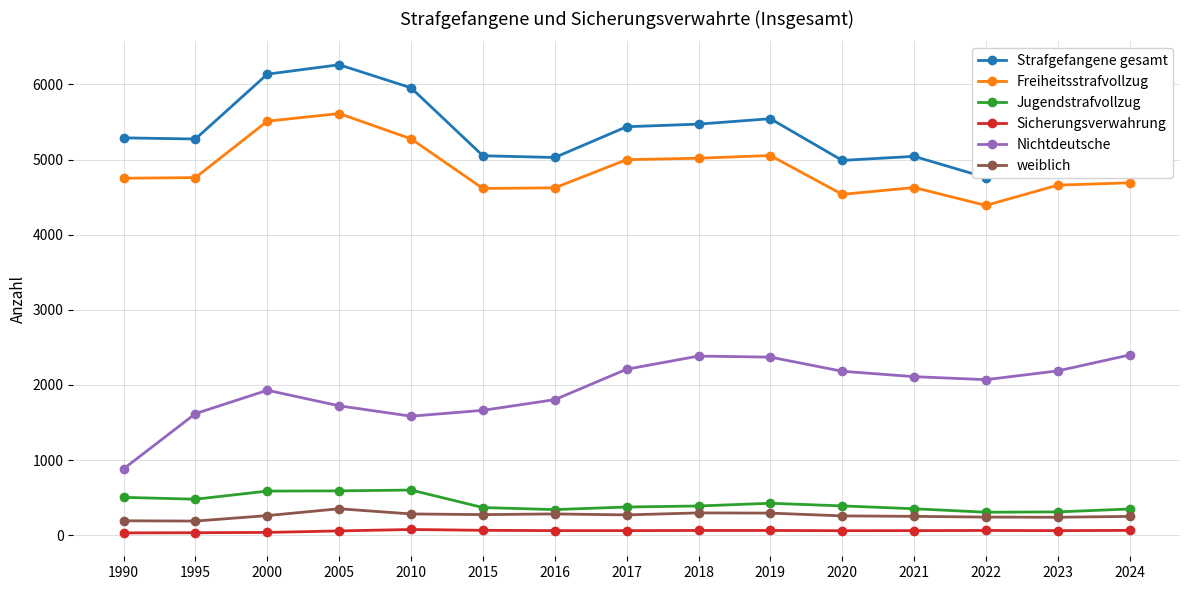

What is the sum of the Strafgefangene gesamt values at 2024 and 1995?

10380